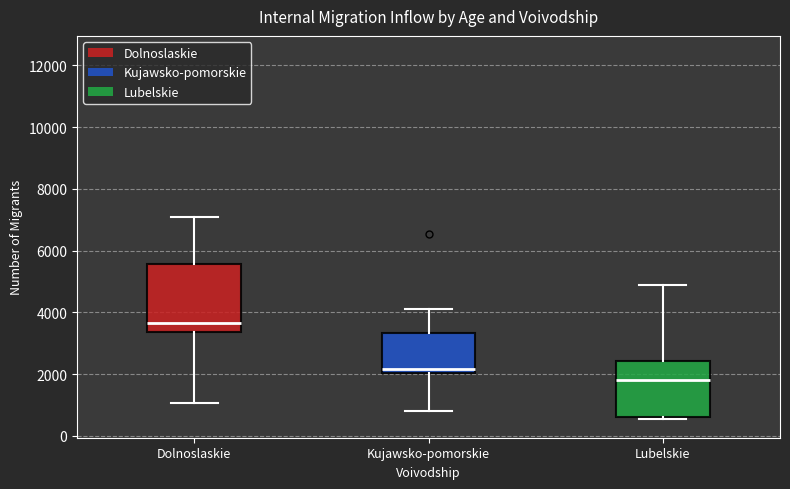

Which box has the highest median line?

Dolnoslaskie